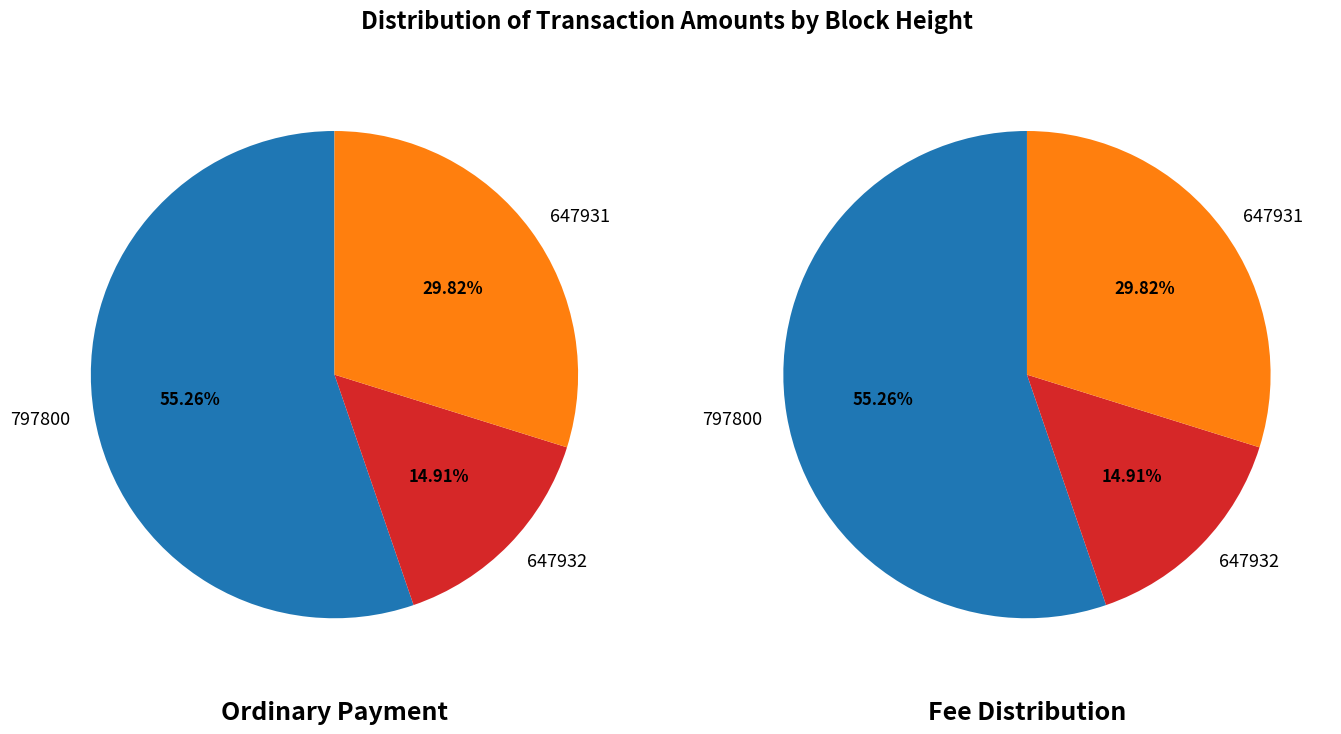

What is the change in value from 797800 to 647932?

-0.1